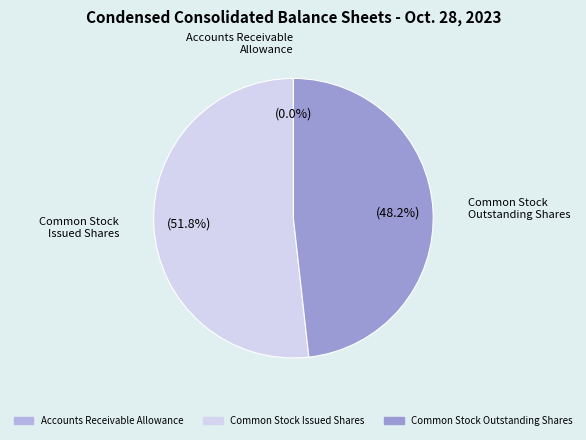

How many segments does this pie chart have?

3